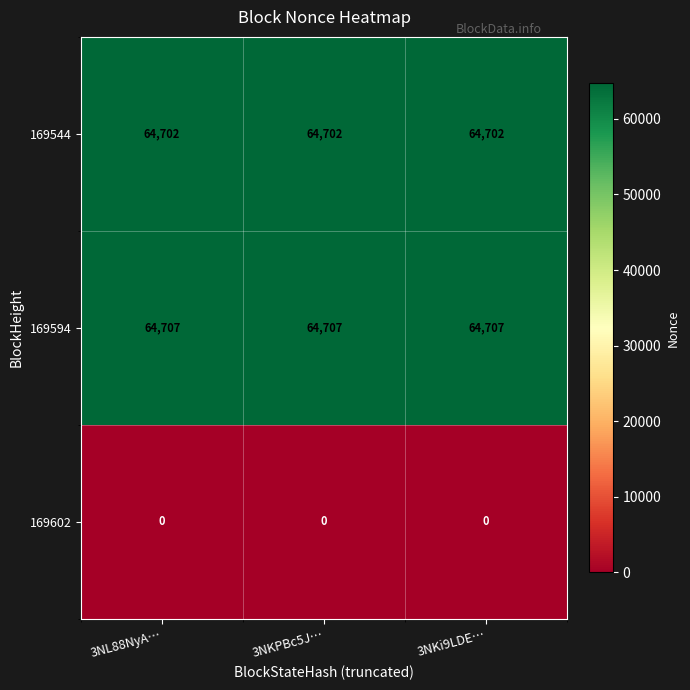

The 169544 series shows 64702 at 3NL88NyA…. True or false?

True